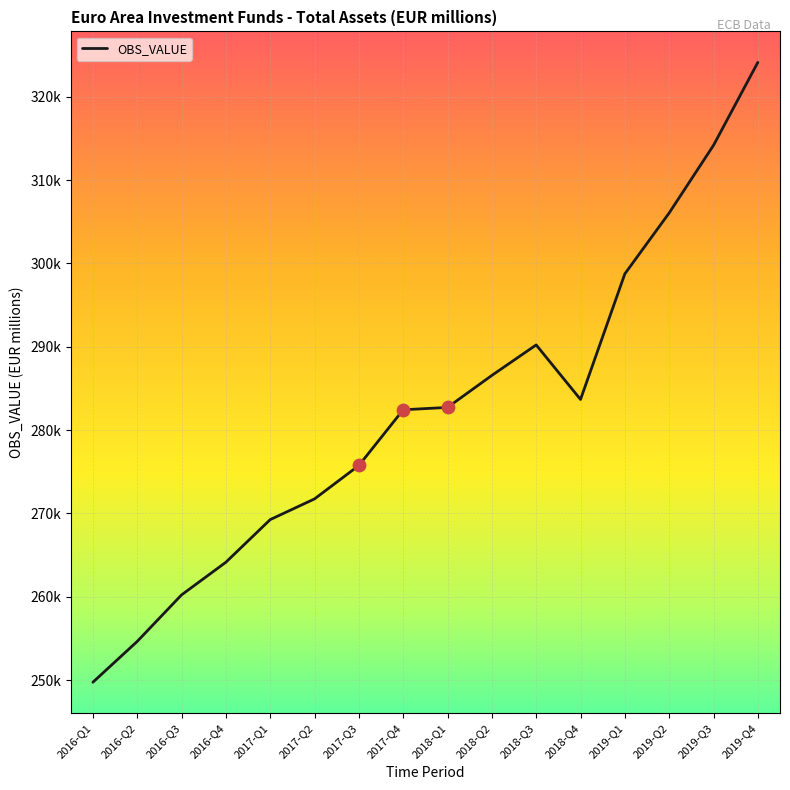

Between 2017-Q2 and 2017-Q3, which is larger?

2017-Q3